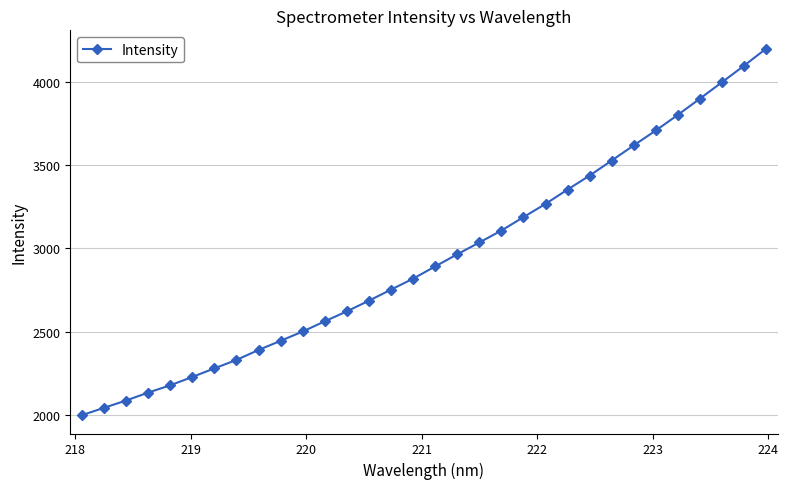

What is the sum of all values?

94151.5